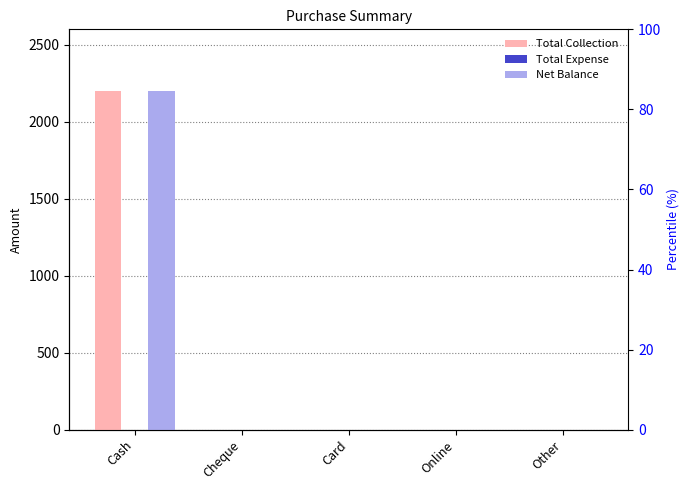

What is the difference between the Total Collection values at Cash and Online?

2200